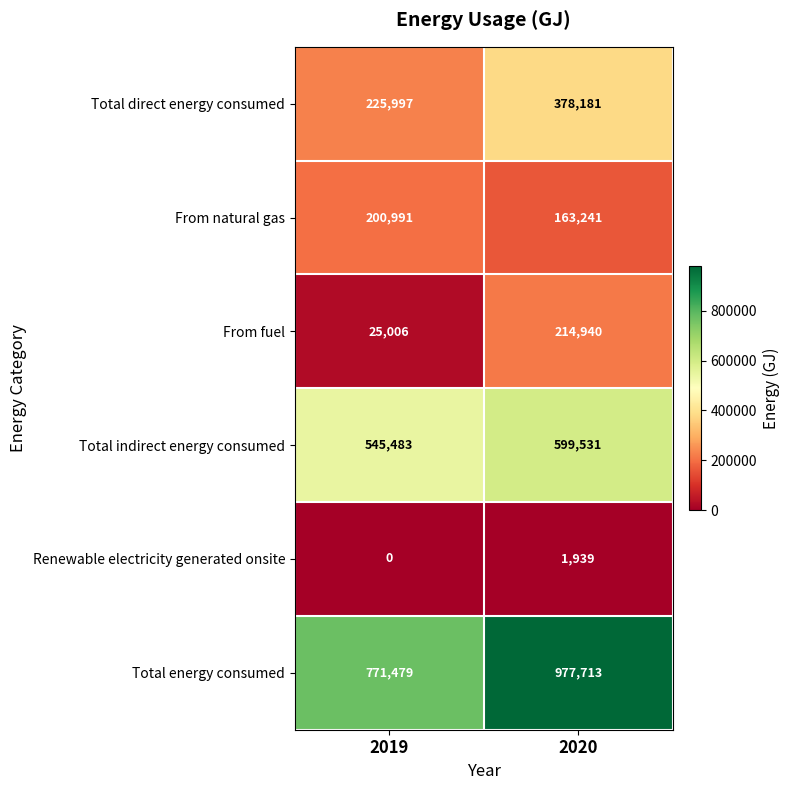

The value of Total direct energy consumed at 2020 is 378181. True or false?

True